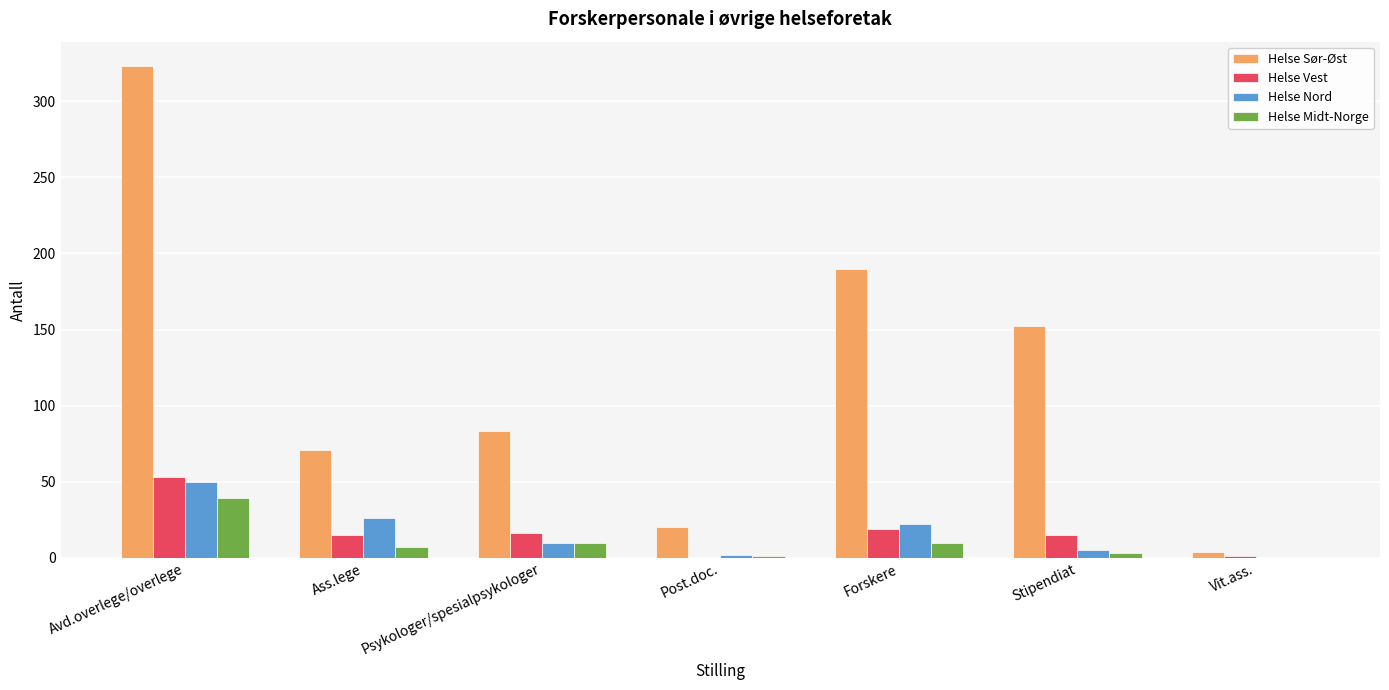

Where is Helse Sør-Øst nearest to the value 163?

Stipendiat